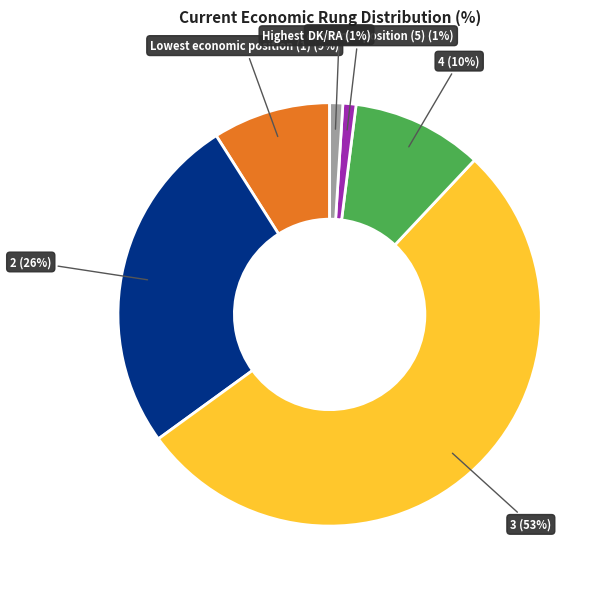

To the nearest percent, what is the difference between the largest and smallest slice percentages?

52%